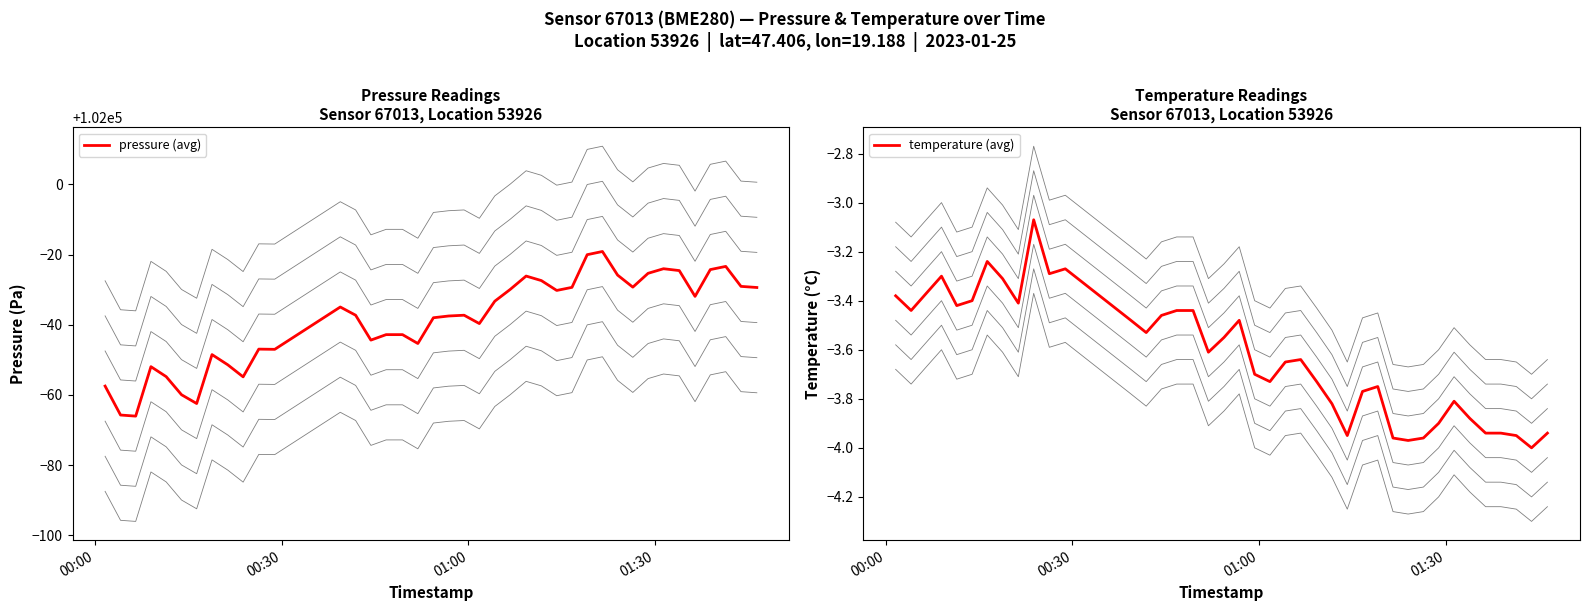

Is this an area chart (filled region under the line)?

No